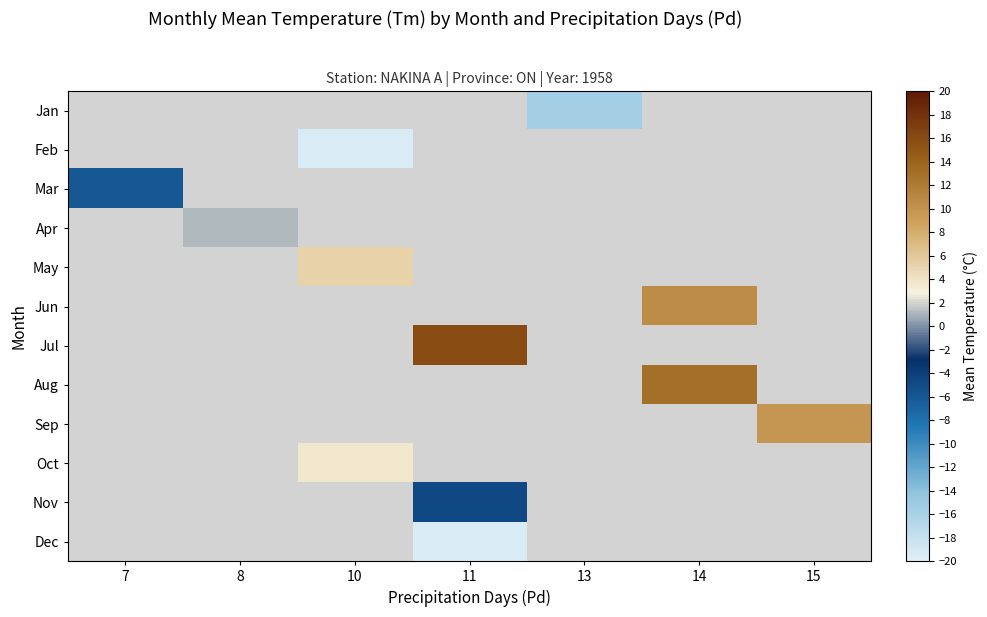

Is the value of Dec at 11 greater than the value of Oct at 14?

No